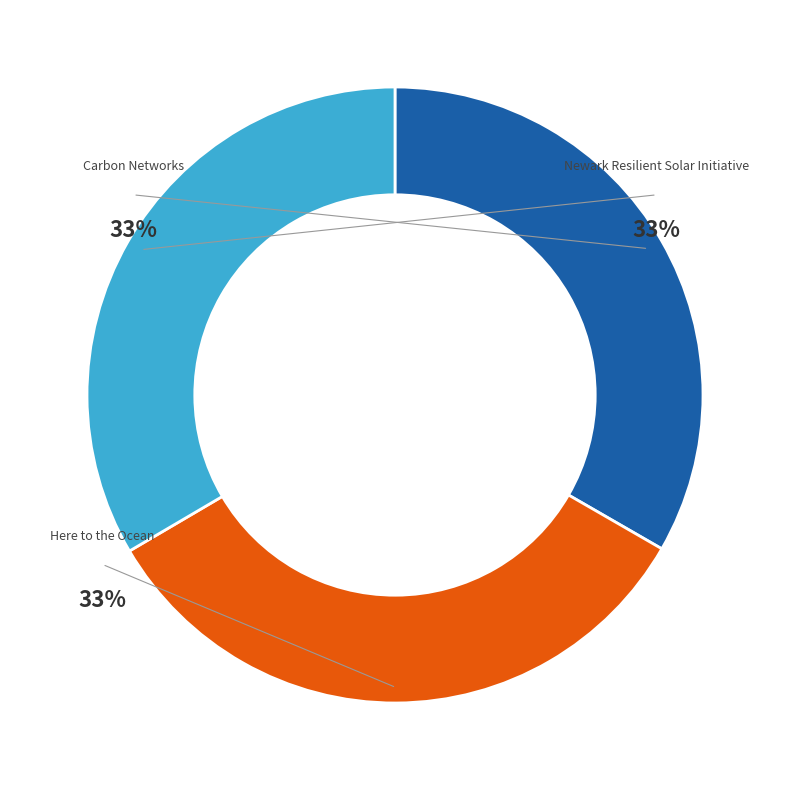

Count the number of slices in the pie.

3